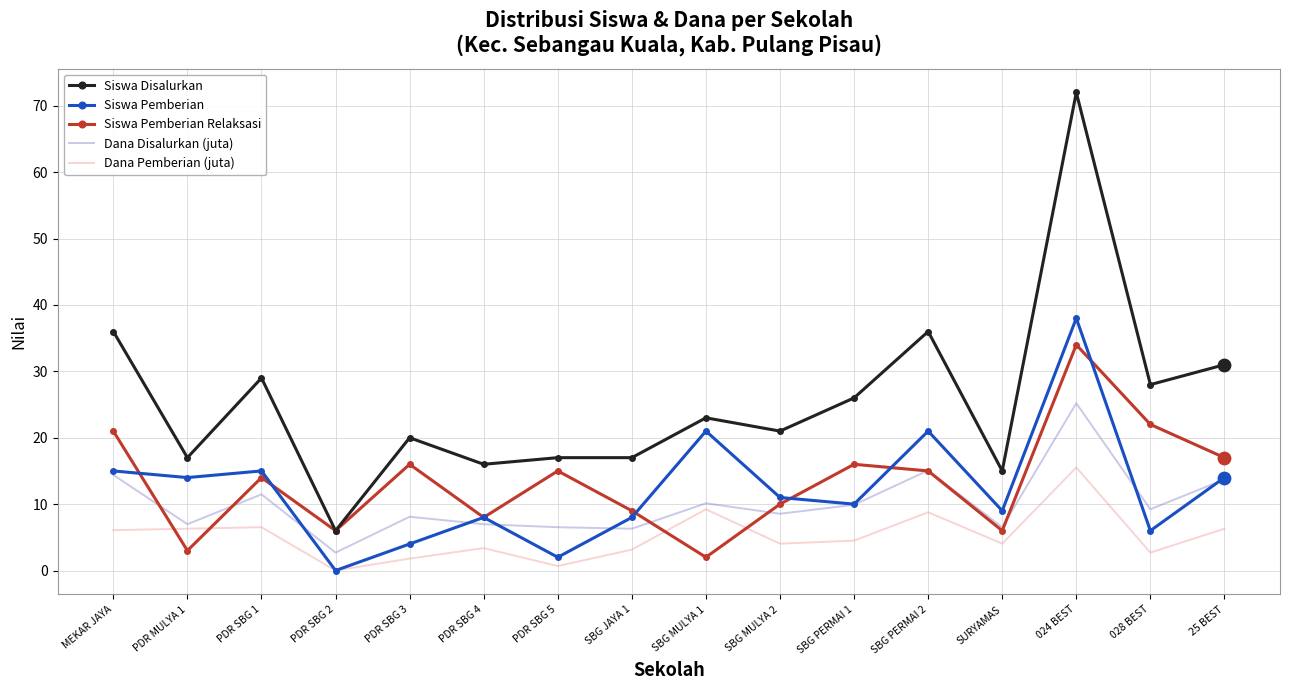

What is the total value across all series at 028 BEST?

67.9